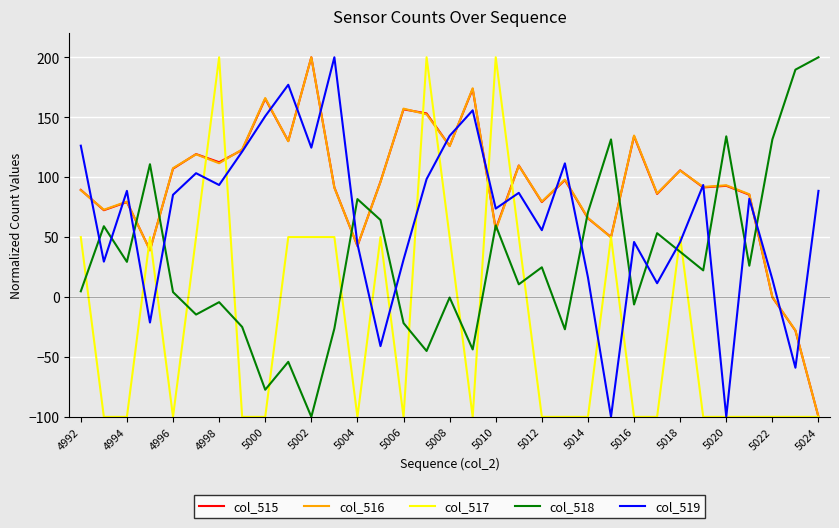

What is the minimum value for col_516?

-100.0